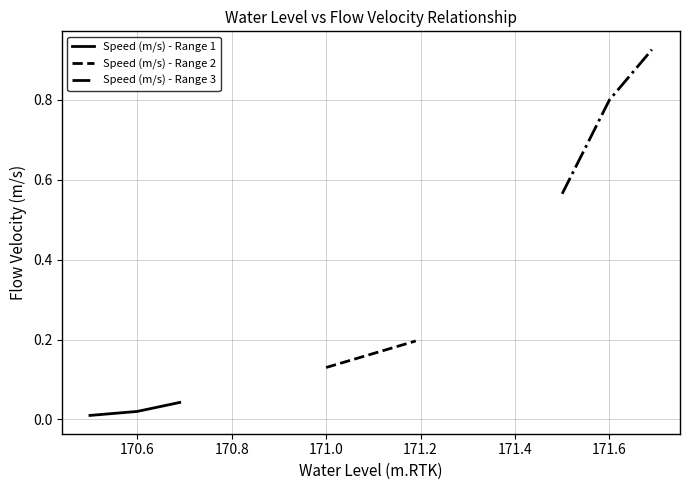

What is the difference between the second highest and second lowest values in the Speed (m/s) - Range 3 series?

0.3